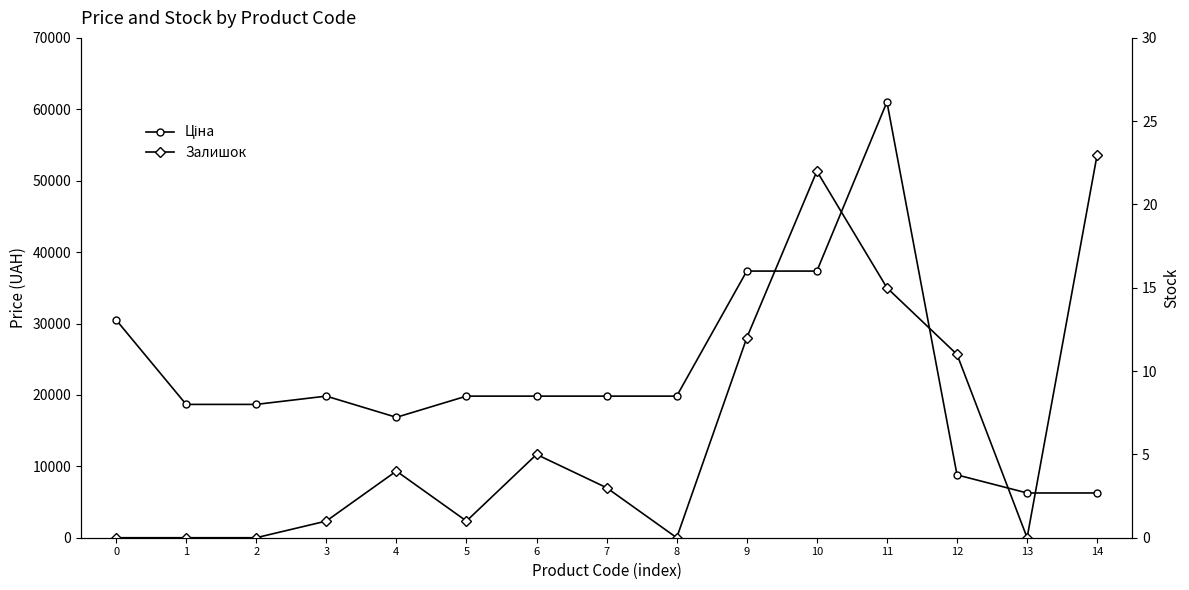

Where is Залишок nearest to the value 11?

12